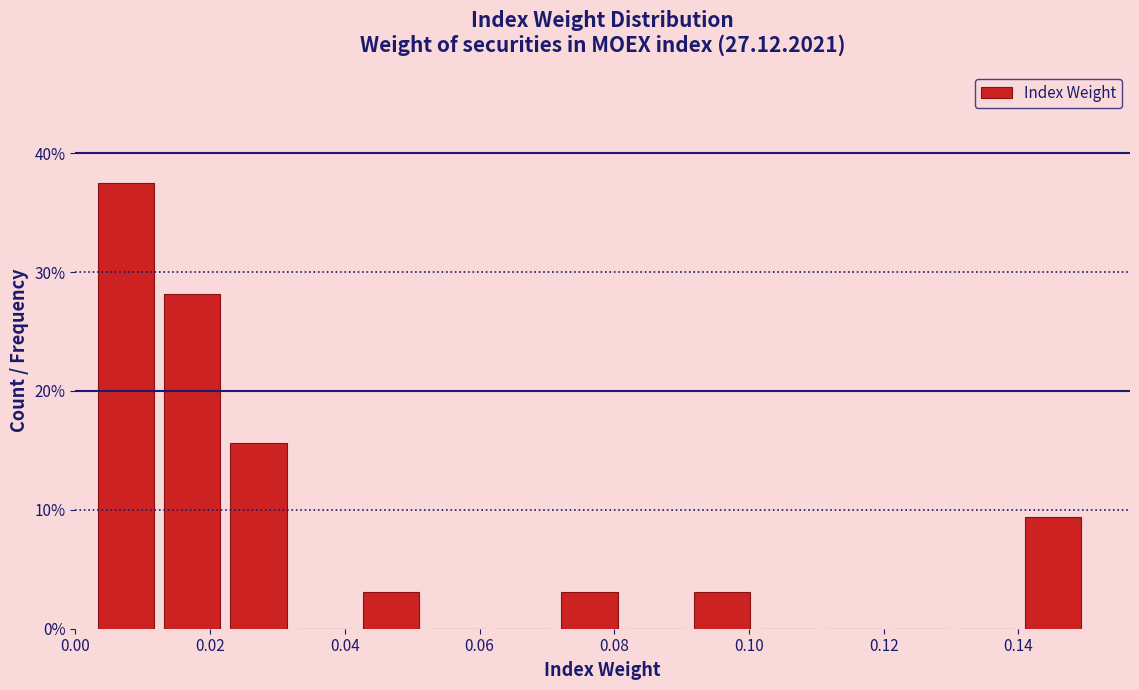

Reading left to right, transcribe this chart: for each bar, give the range it covers on the x-axis and its height. Neither the bar edges nor the heights are printed on the chart, so give them approximately, as read against the axes.

0.002 to 0.012: 38
0.012 to 0.022: 28
0.022 to 0.032: 16
0.032 to 0.042: 0
0.042 to 0.052: 3
0.052 to 0.062: 0
0.062 to 0.072: 0
0.072 to 0.082: 3
0.082 to 0.092: 0
0.092 to 0.100: 3
0.100 to 0.110: 0
0.110 to 0.120: 0
0.120 to 0.130: 0
0.130 to 0.140: 0
0.140 to 0.150: 9